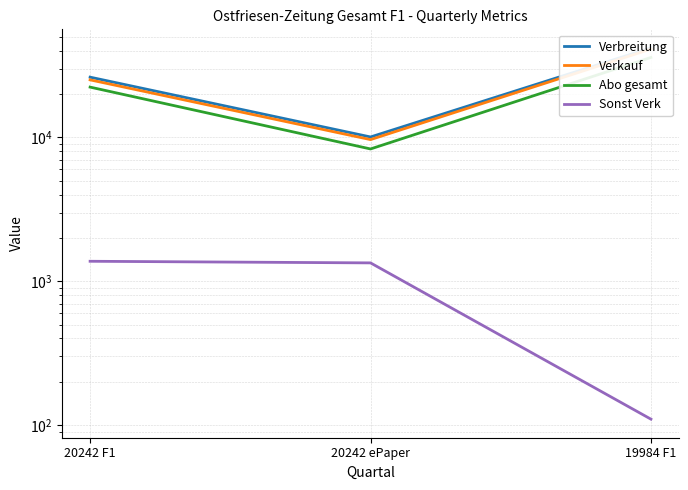

What is the sum of all Sonst Verk values?

2827